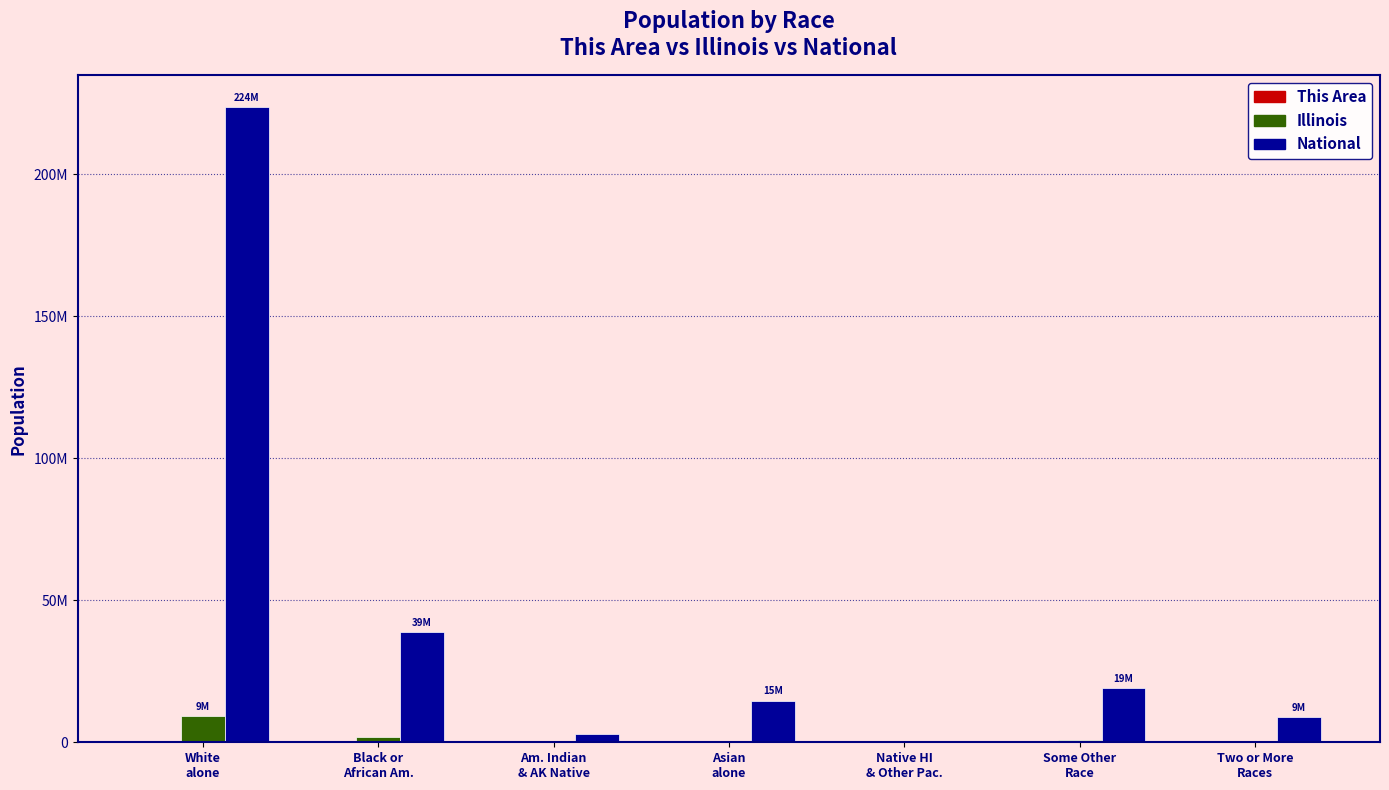

Between White
alone and Asian
alone, which series saw the biggest shift?

National